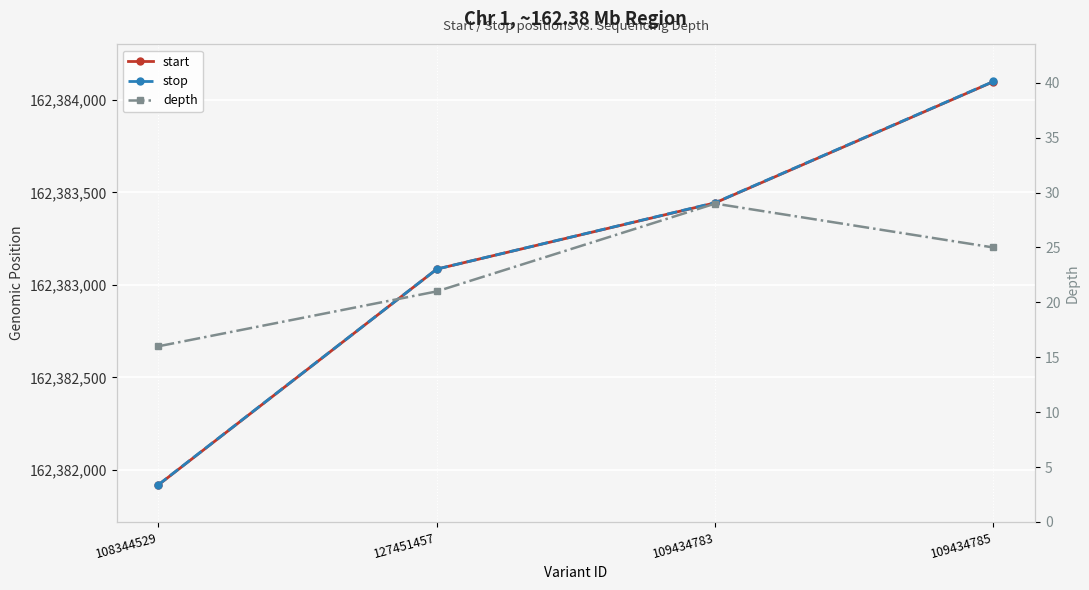

Does the chart display data point markers on the line(s)?

Yes